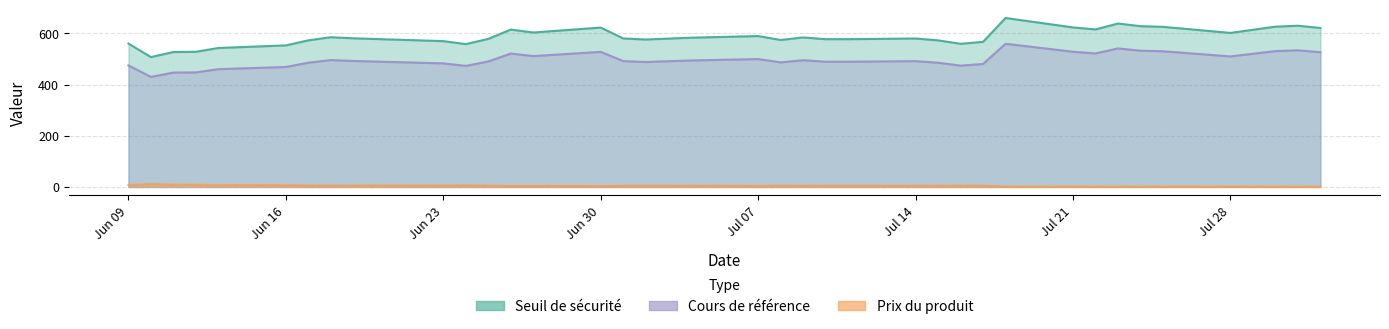

True or false: Prix du produit and Cours de référence cross at least once.

False